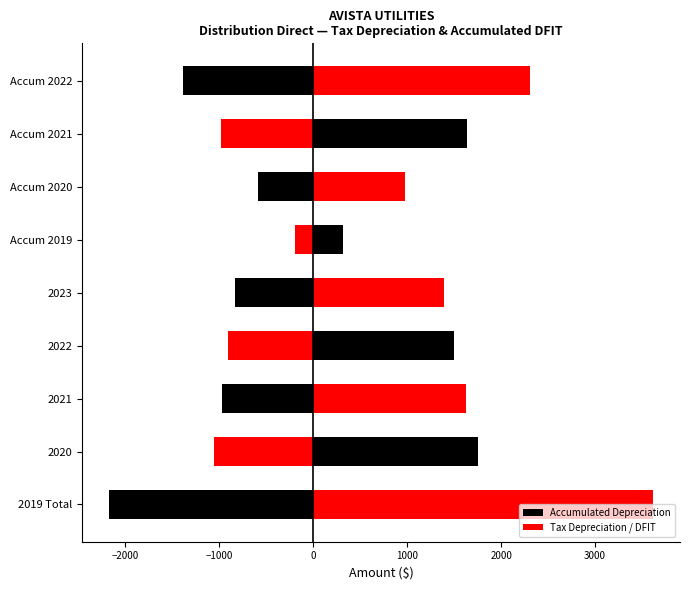

How many distinct data groups are displayed?

2